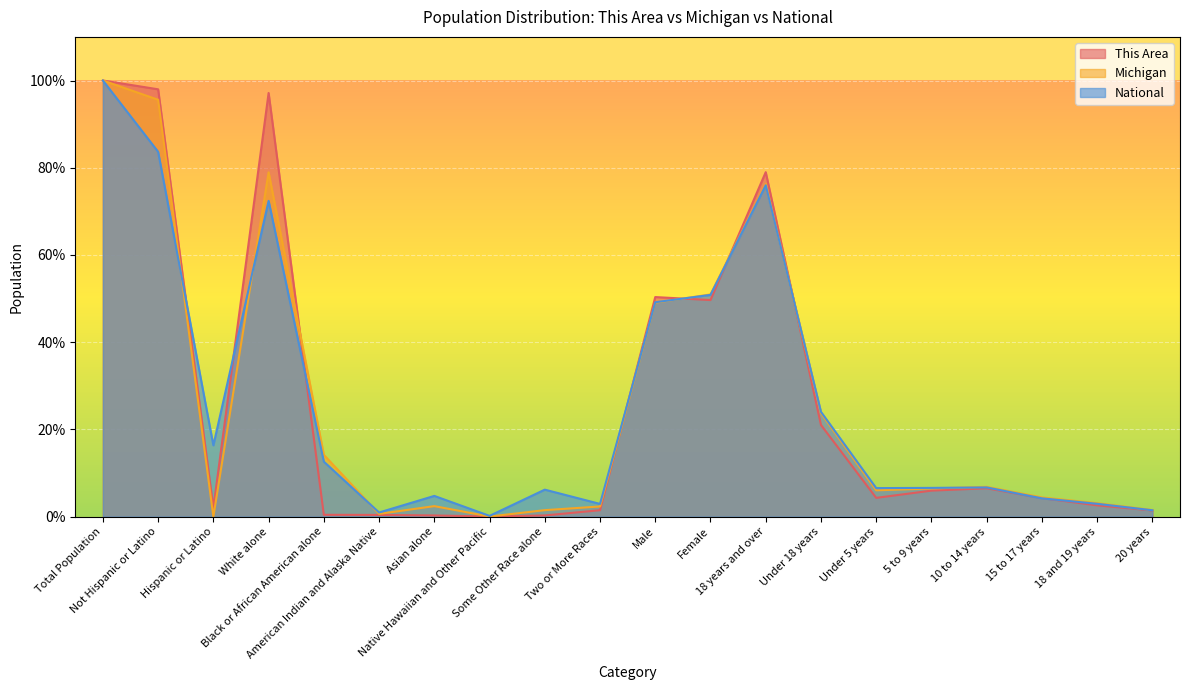

The National series shows 0.3 at 20 years. True or false?

False